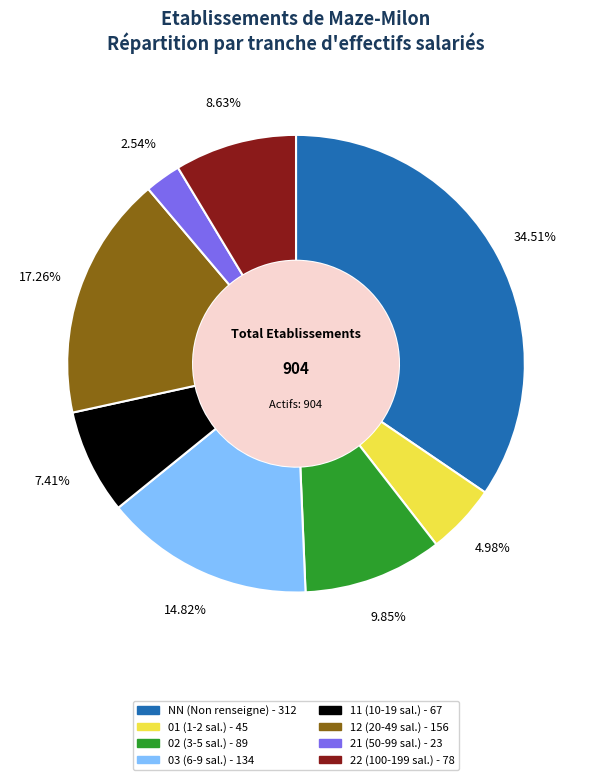

Count the number of slices in the pie.

8